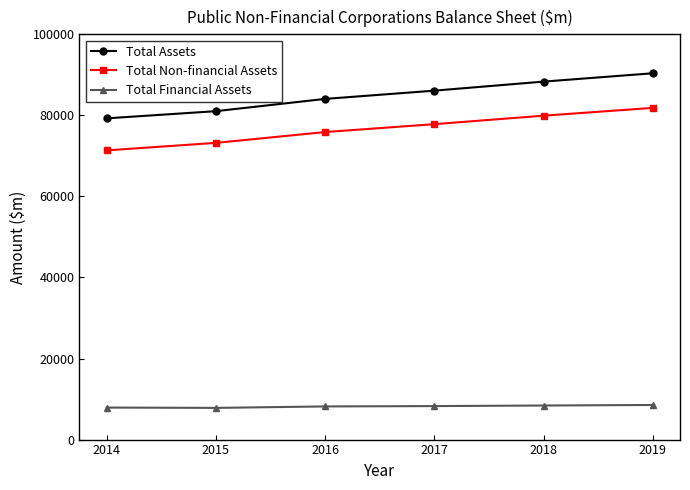

What is the difference between the highest and lowest values at 2015?

73219